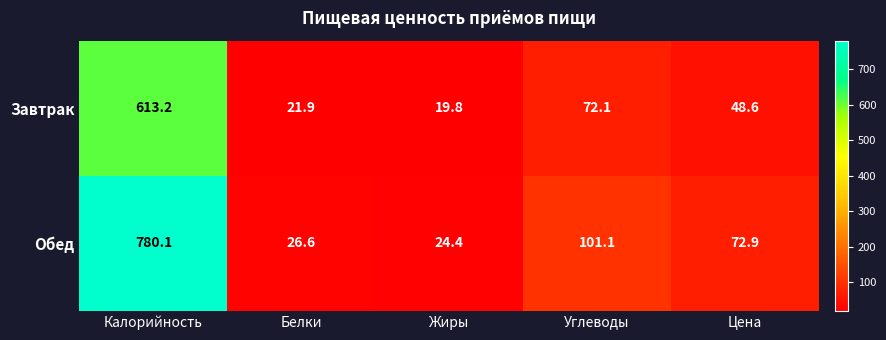

List the series in order of their overall mean, highest first.

Обед, Завтрак